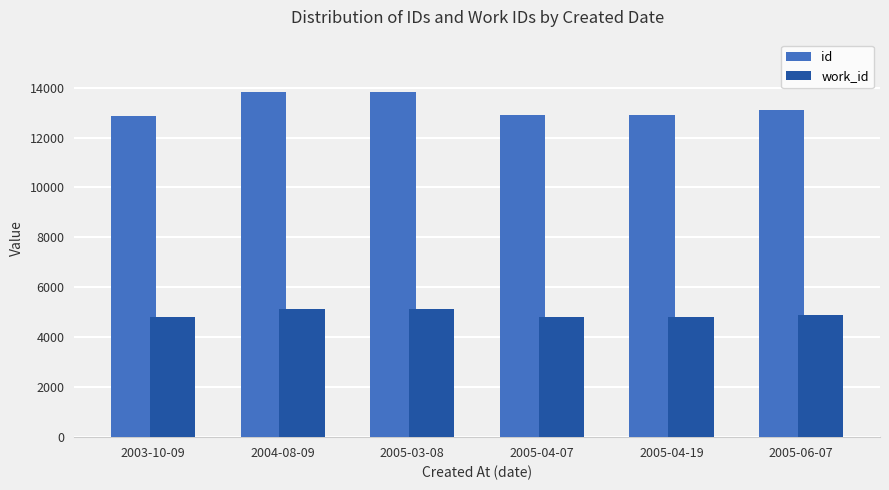

What is the highest value of the work_id series?

5129